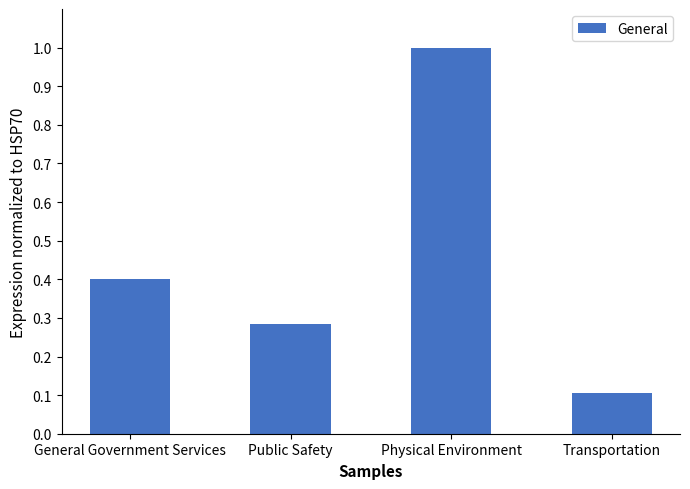

The chart shows a value of 0.4 at Public Safety. True or false?

False